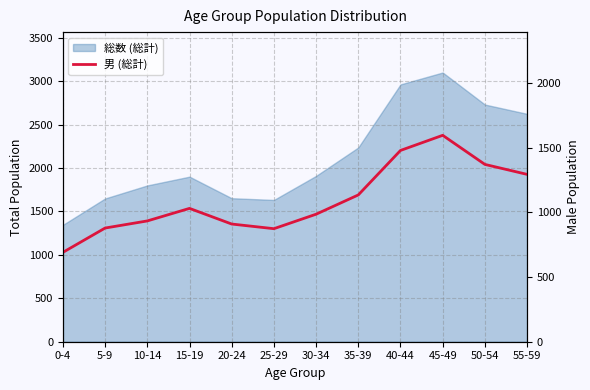

Reading left to right, extract all data points from this chart.

0-4=691	5-9=879	10-14=934	15-19=1031	20-24=910	25-29=874	30-34=986	35-39=1135	40-44=1479	45-49=1596	50-54=1371	55-59=1294